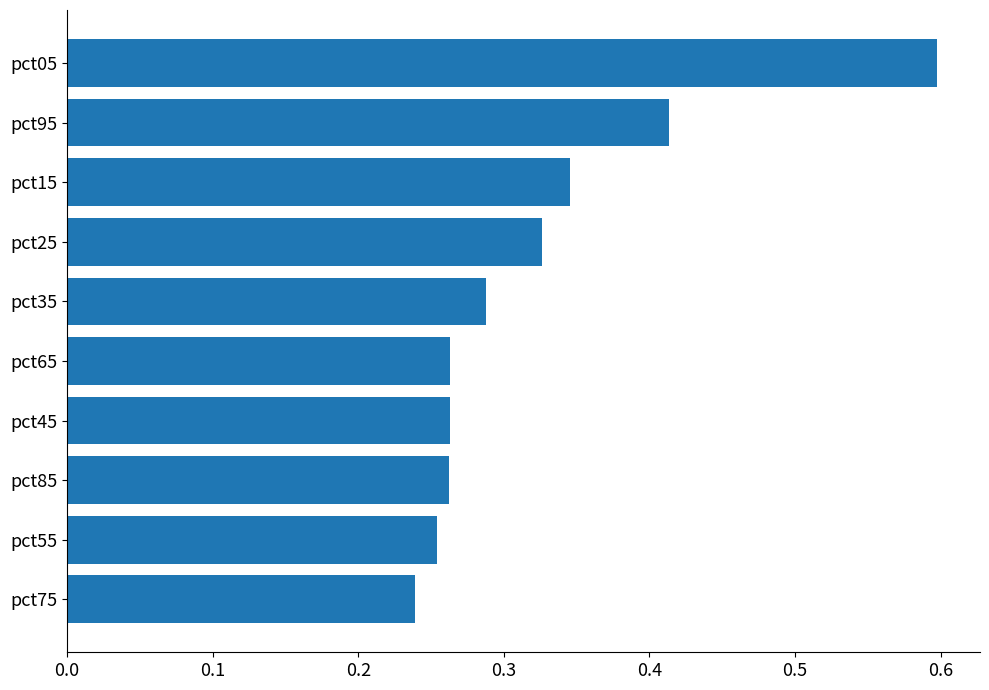

What is the sum of all values?

3.3